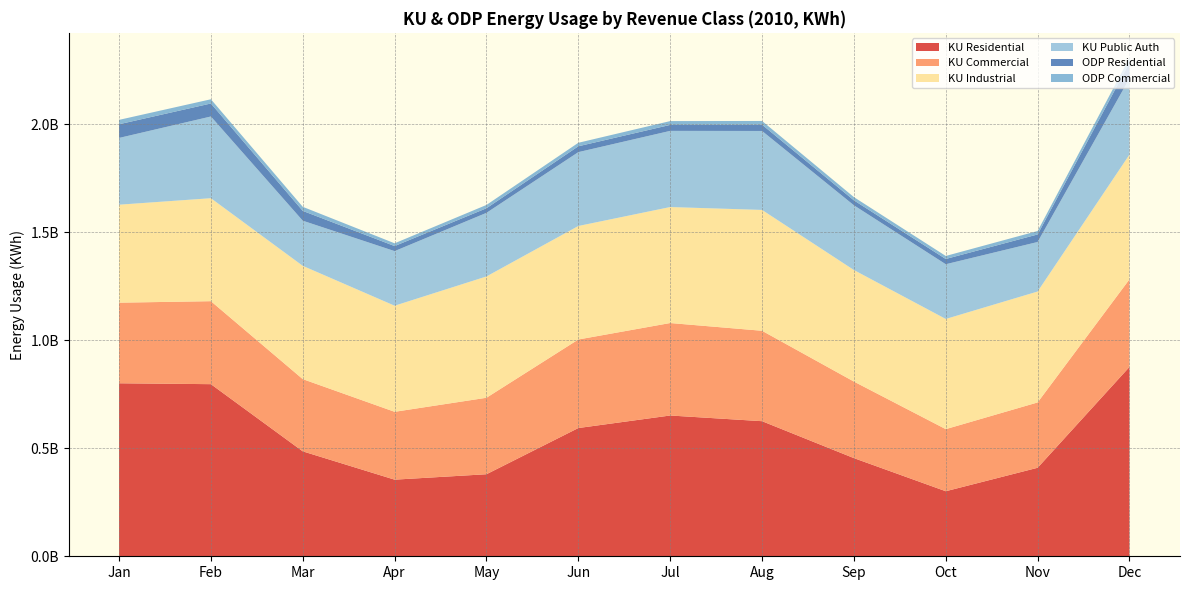

Reading left to right, extract all data points from this chart.

KU Residential: Jan=800679548	Feb=796560088	Mar=485625848	Apr=354595730	May=379707687	Jun=593523867	Jul=651558513	Aug=625232734	Sep=454307460	Oct=301038349	Nov=409614153	Dec=876344134
KU Commercial: Jan=373055541	Feb=384083605	Mar=334289668	Apr=314044074	May=353954144	Jun=409779608	Jul=427988145	Aug=418472603	Sep=354316211	Oct=287390900	Nov=302375201	Dec=405481812
KU Industrial: Jan=453480810	Feb=476595681	Mar=524261970	Apr=491026957	May=561423165	Jun=525339546	Jul=536786890	Aug=559306799	Sep=516209254	Oct=509922232	Nov=513370504	Dec=577272129
KU Public Auth: Jan=308911330	Feb=378185247	Mar=208943975	Apr=252663972	May=294405980	Jun=341837857	Jul=352502854	Aug=365445332	Sep=299597772	Oct=253277365	Nov=229245546	Dec=352576787
ODP Residential: Jan=63400418	Feb=60258583	Mar=45483470	Apr=23406416	May=21293656	Jun=27091190	Jul=27706079	Aug=29186629	Sep=22964799	Oct=24339320	Nov=34947583	Dec=72759220
ODP Commercial: Jan=20262105	Feb=19484653	Mar=18757623	Apr=12791149	May=15297347	Jun=16171204	Jul=17634316	Aug=17061736	Sep=14880168	Oct=13976455	Nov=15878107	Dec=22756456